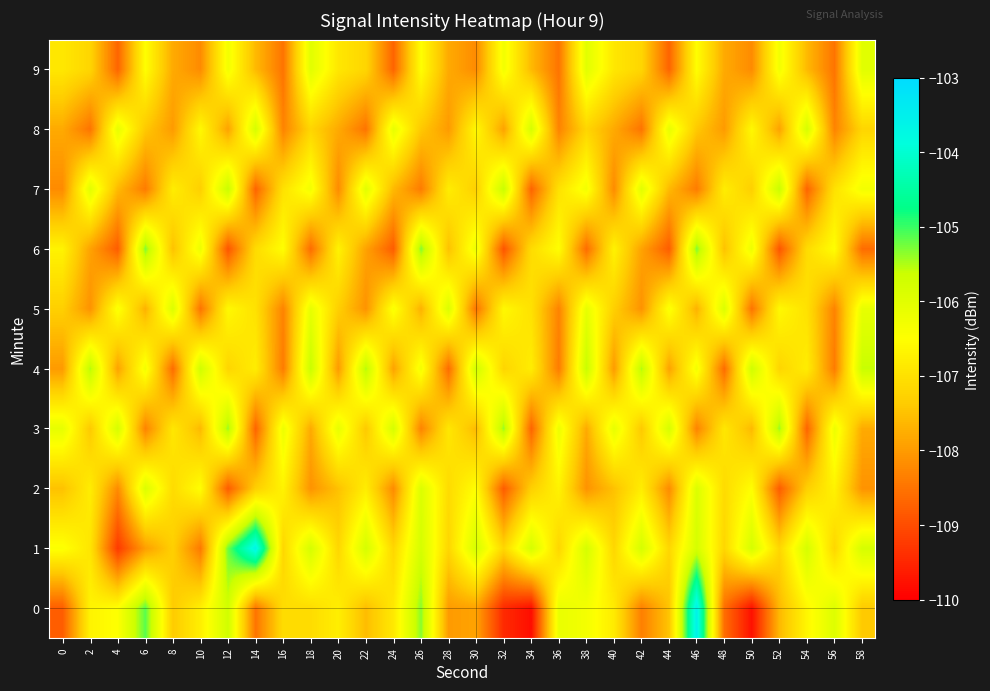

List the series in order of their peak value, lowest first.

9, 2, 5, 8, 7, 4, 3, 6, 1, 0